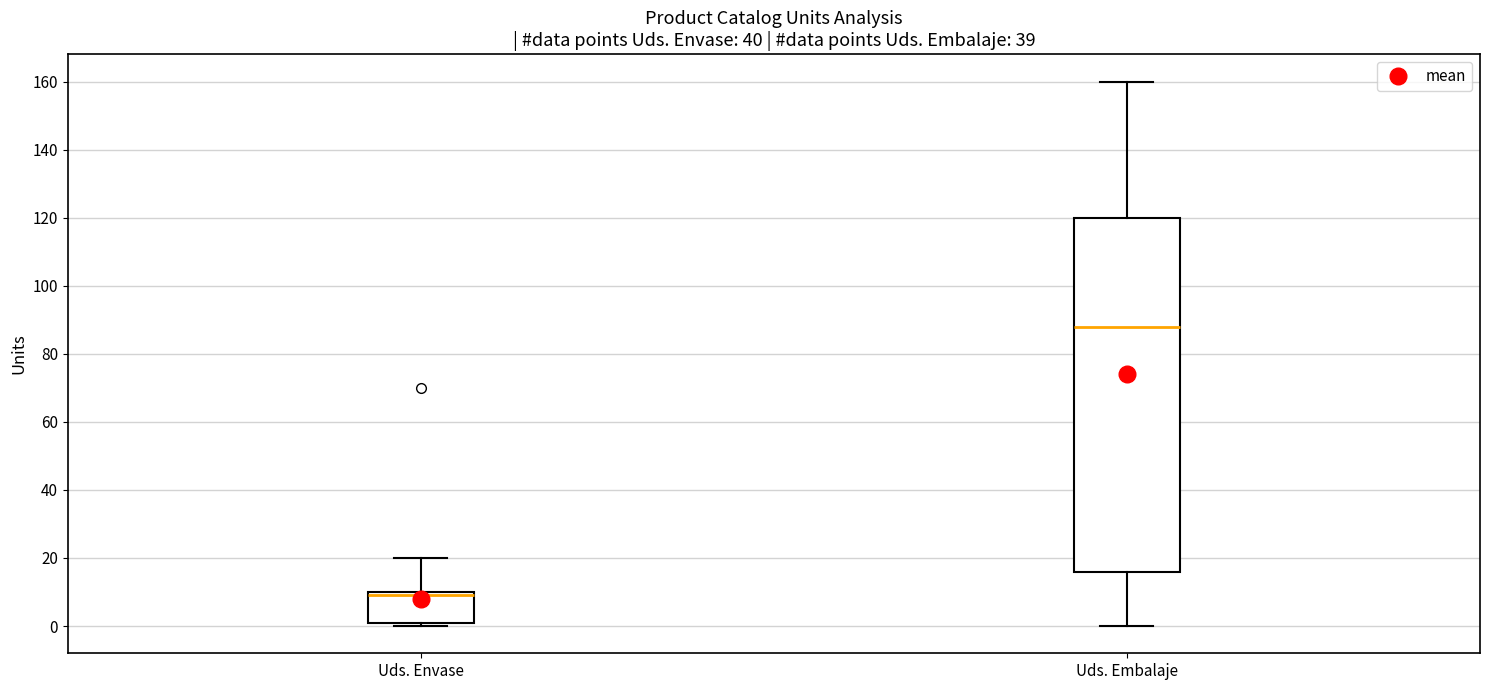

Where does the upper whisker of the box for Uds. Envase end on the y-axis? The values are not printed on the chart, so give them approximately, as read against the axis.

20